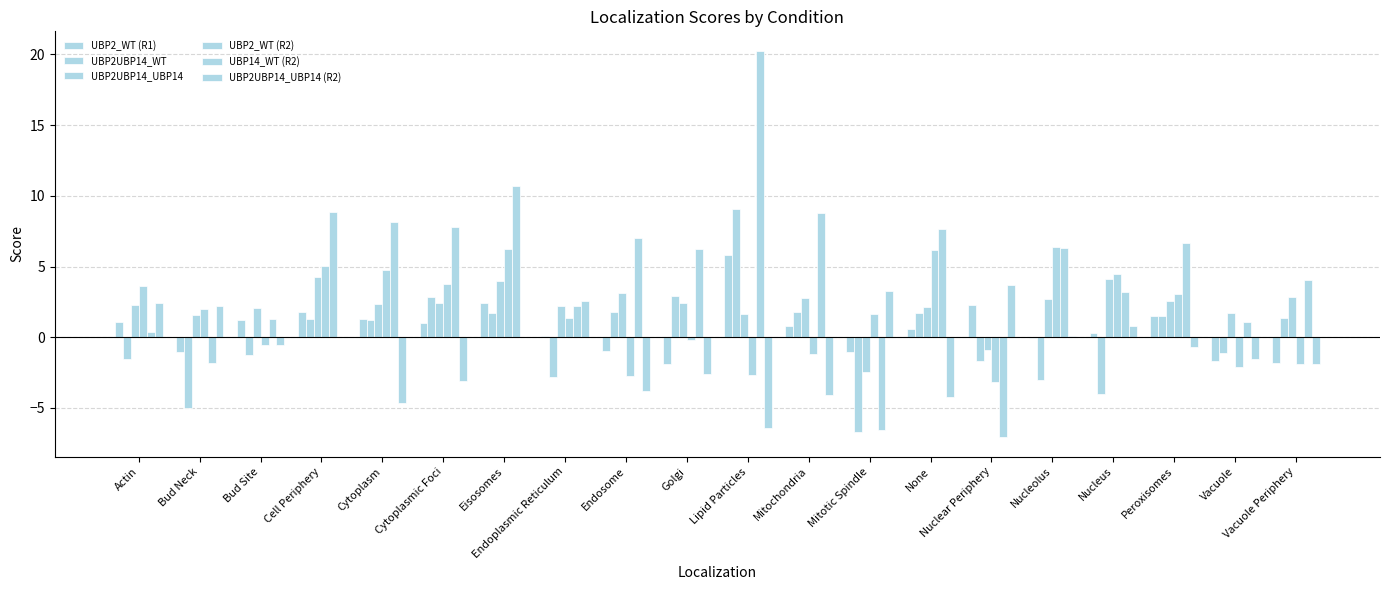

How many groups of bars are there?

20